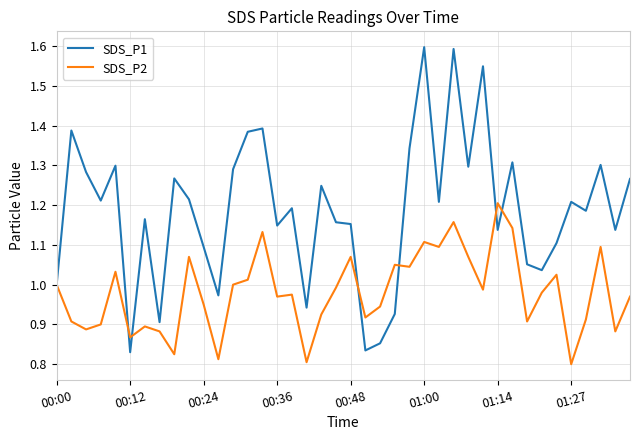

Rank the series by their maximum value, from highest to lowest.

SDS_P1, SDS_P2